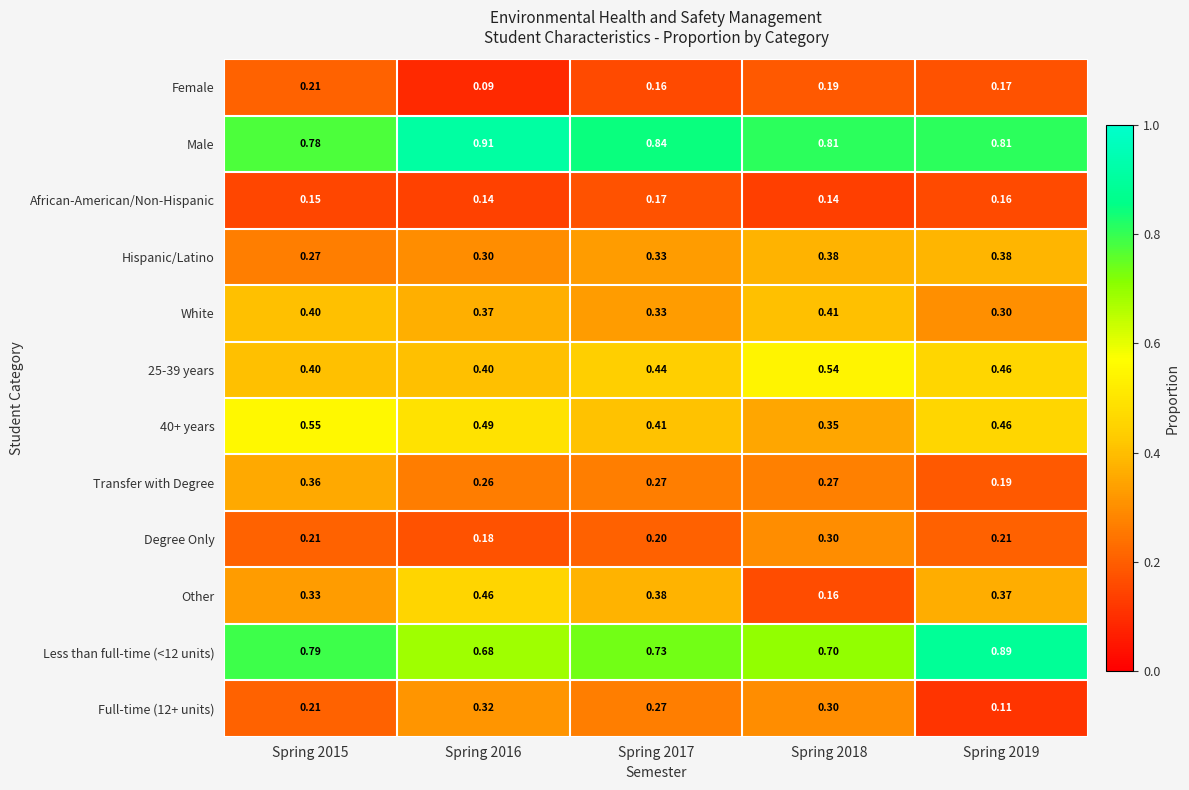

Which series has the widest spread of values?

Other